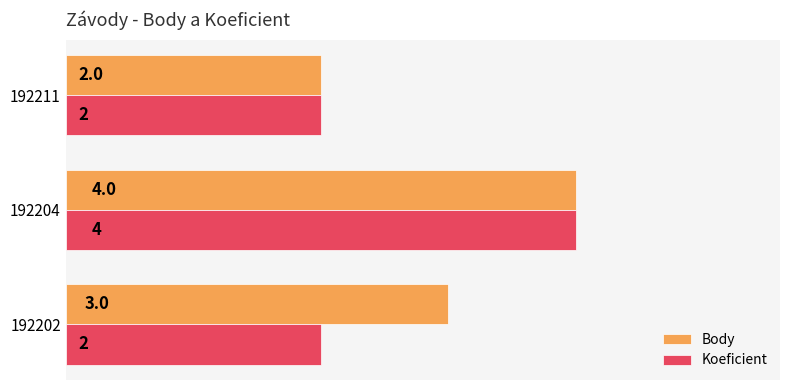

Between 192202 and 192204, which series saw the biggest shift?

Koeficient